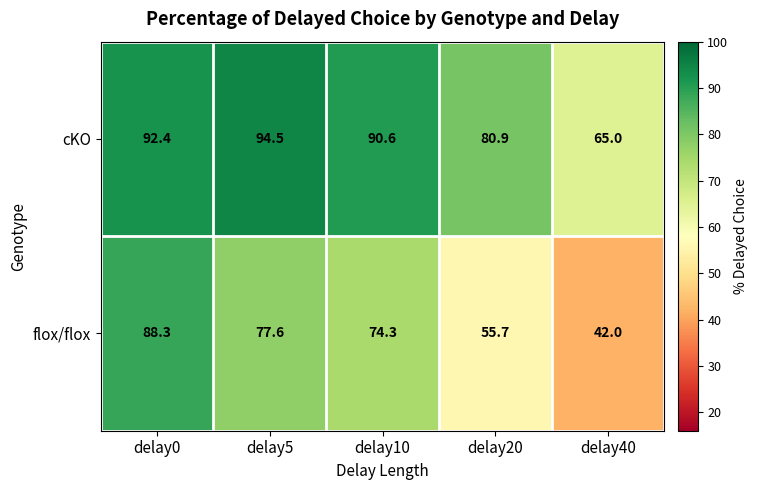

What is the difference between the maximum and minimum values in the cKO series?

29.5